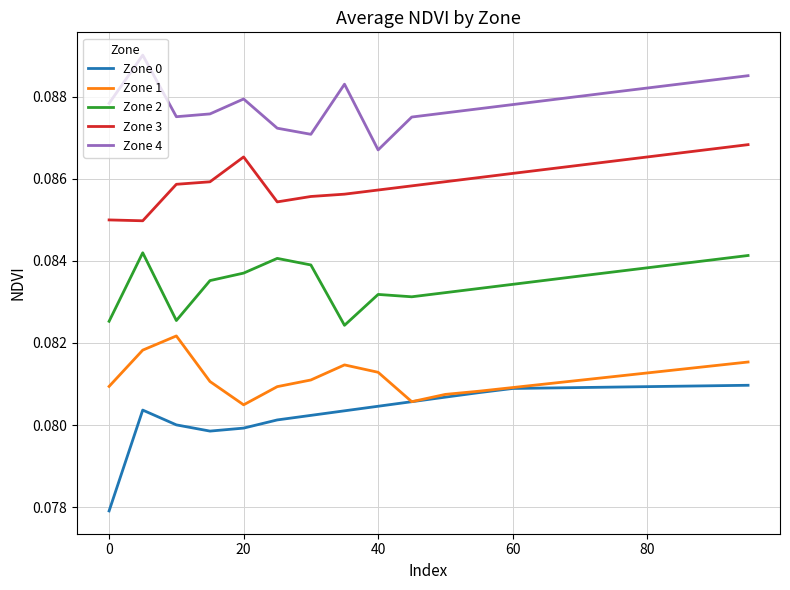

Which series has the largest range (max minus min)?

Zone 0